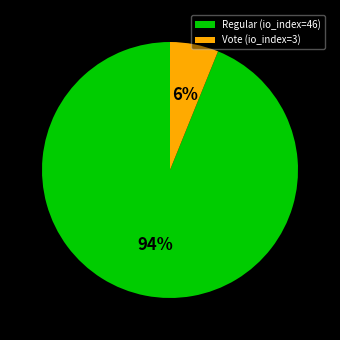

Between Vote (io_index=3) and Regular (io_index=46), which is larger?

Regular (io_index=46)